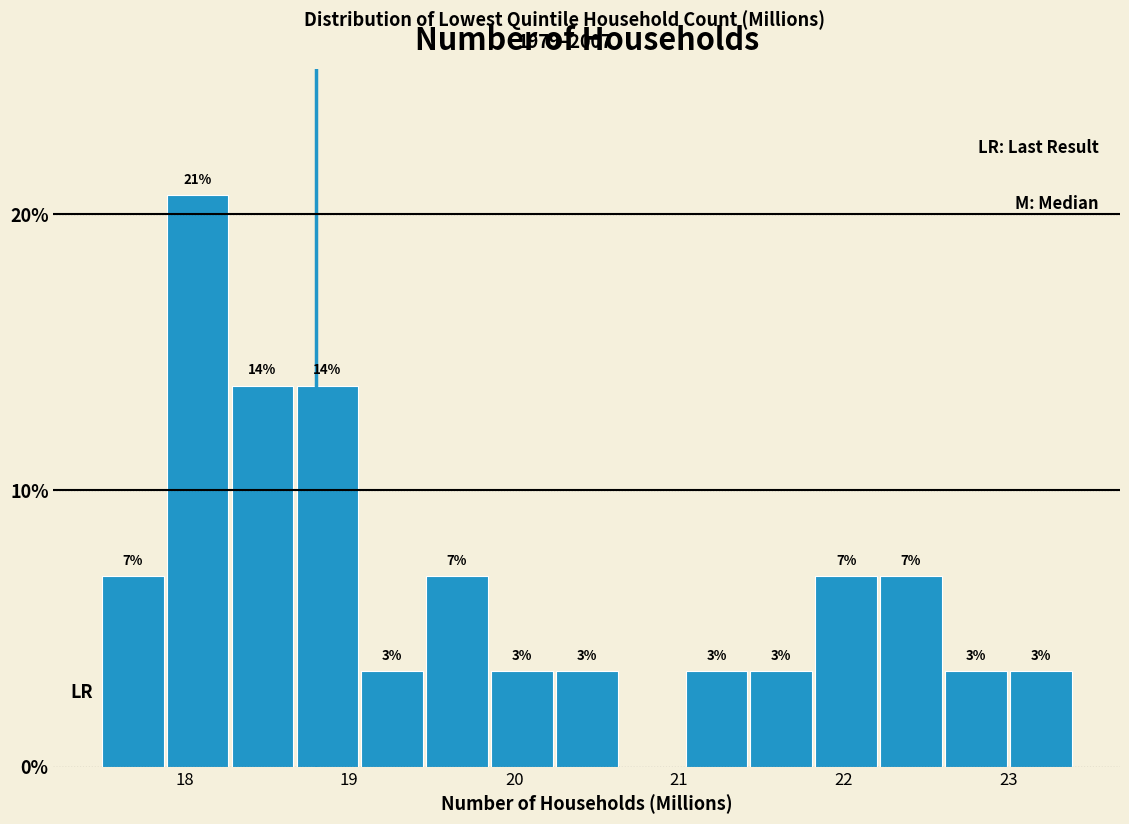

Around what value on the x-axis is the tallest bar? Give the approximate position of its centre, as read against the axis.

18.1